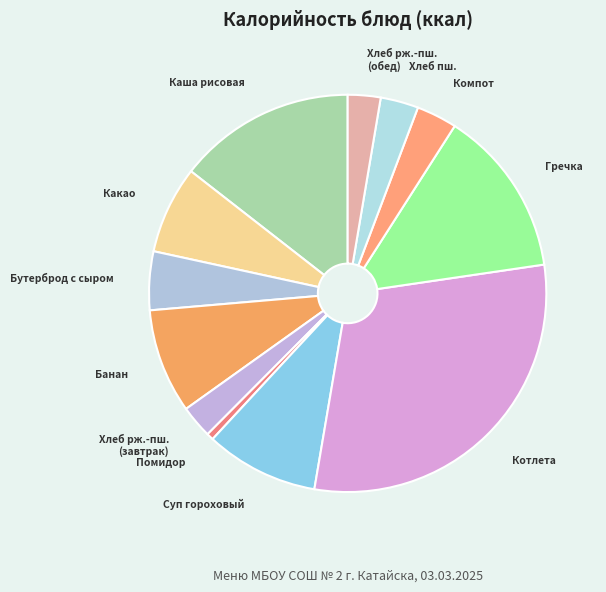

How many slices are in this pie chart?

12